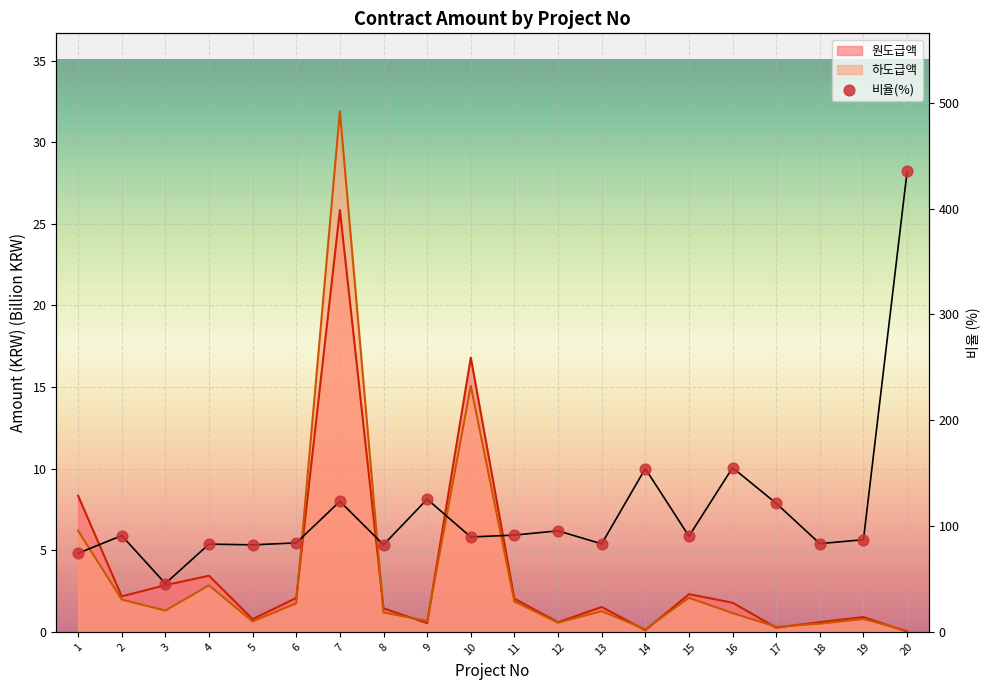

Approximately how many times larger is the value at 5 compared to 18?

1.0